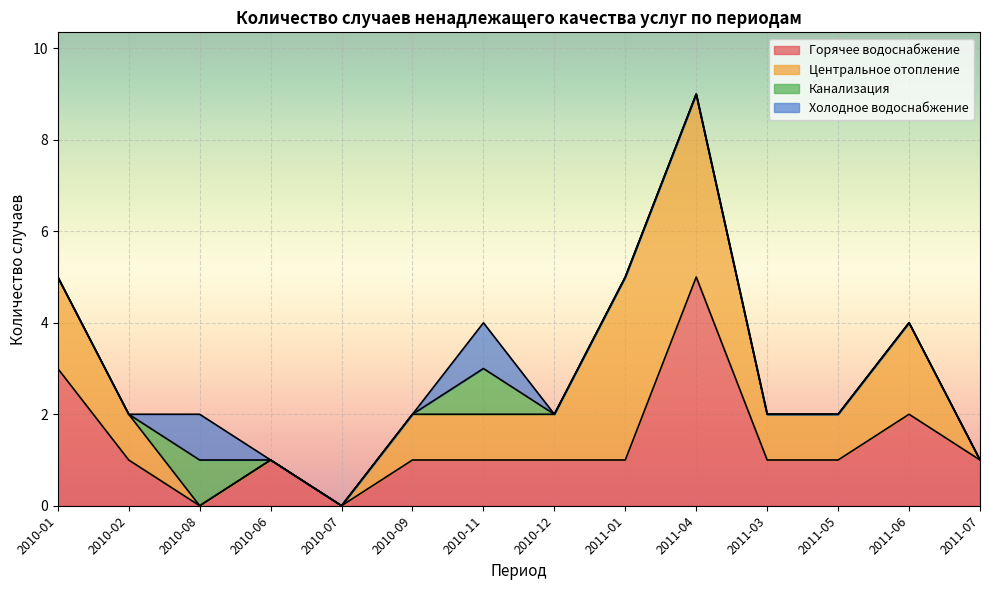

Which series has the largest range (max minus min)?

Горячее водоснабжение